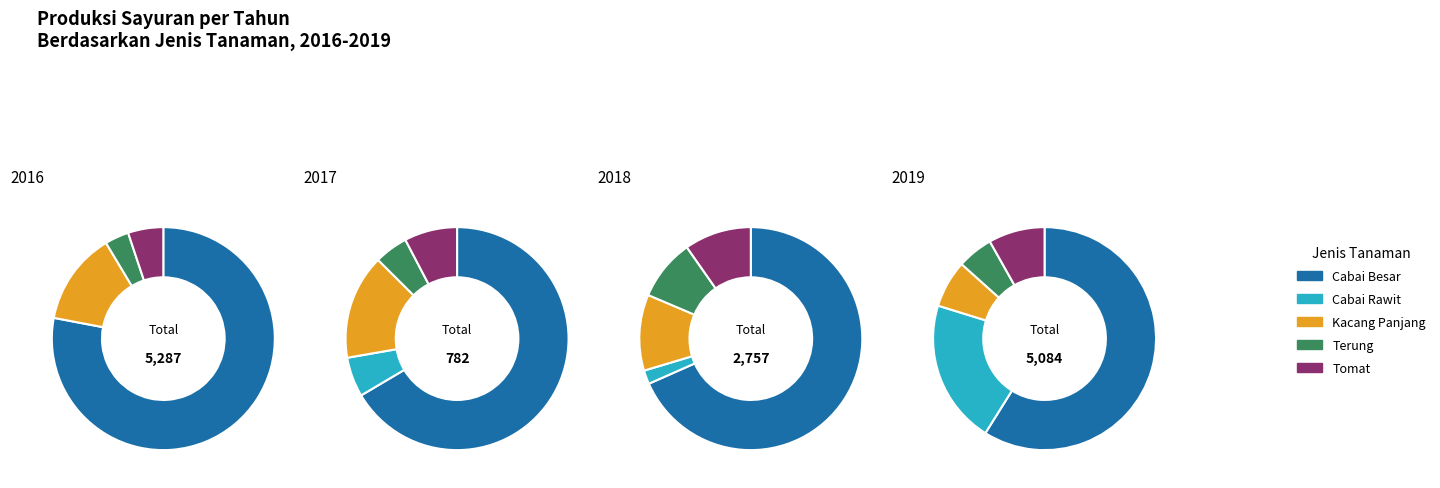

To the nearest percent, what portion does 1 represent?

6%